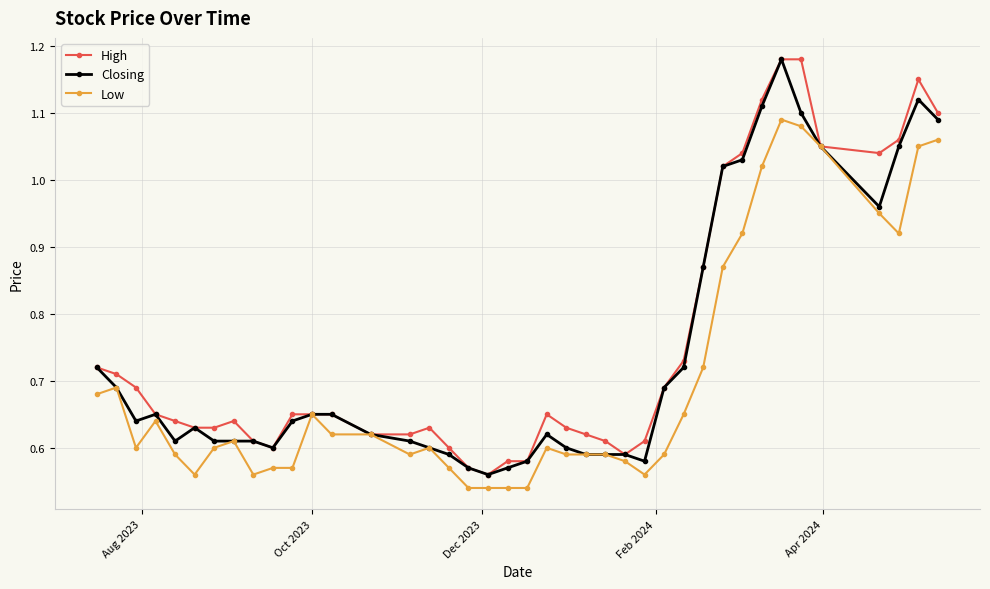

Which series has the largest total across all categories?

High